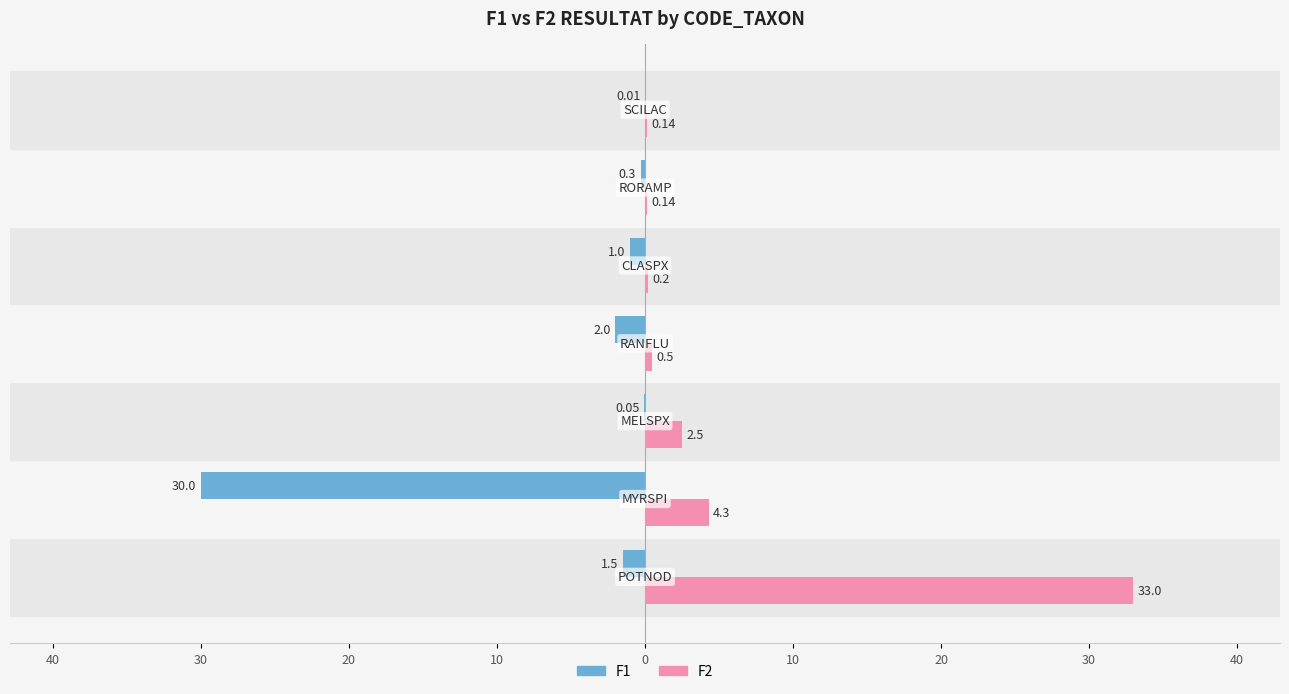

What is the difference between the second highest and second lowest values in the F2 series?

4.2